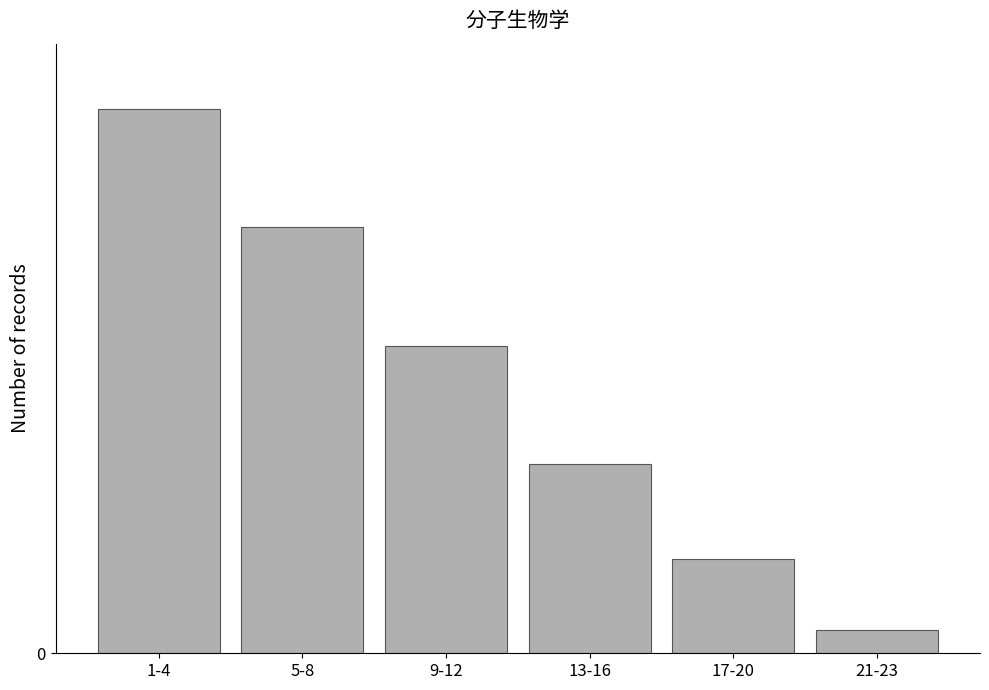

Rank the categories by value from highest to lowest.

1-4, 5-8, 9-12, 13-16, 17-20, 21-23